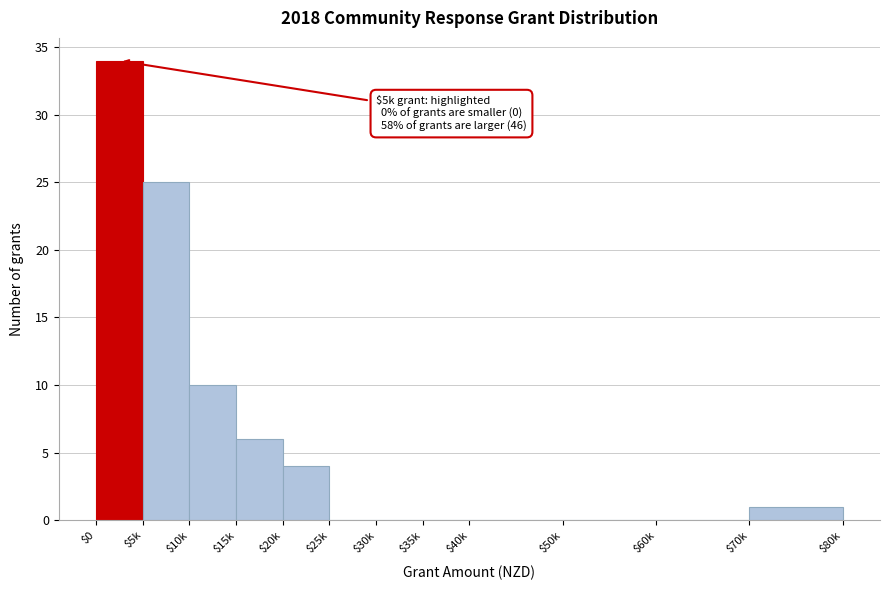

The value at $40k is -17. True or false?

False